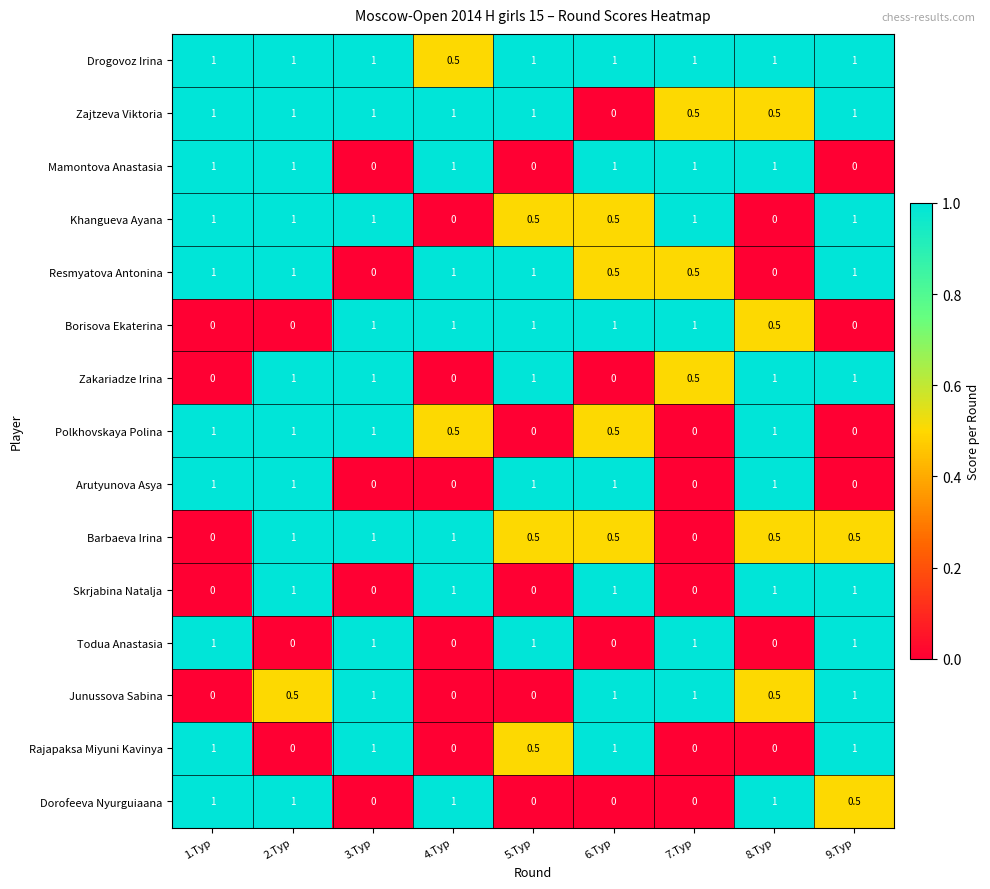

What is the sum of the Todua Anastasia values at 6.Tур and 3.Tур?

1.0